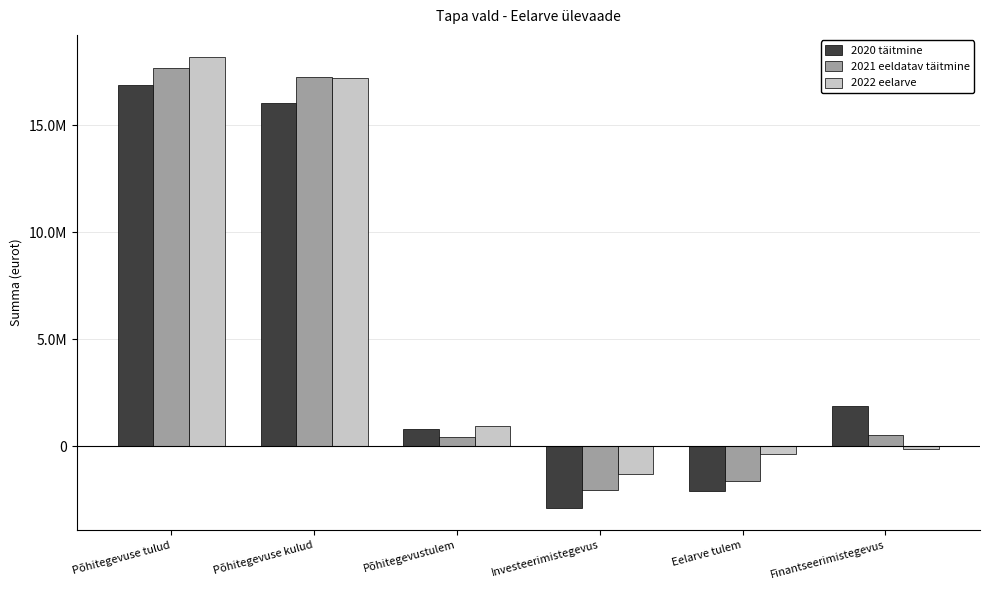

What are all the series names shown in the legend?

2020 täitmine, 2021 eeldatav täitmine, 2022 eelarve